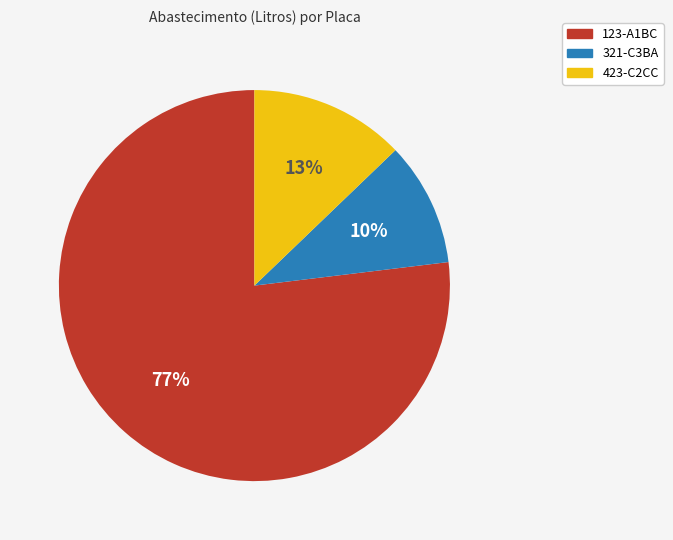

Is there a majority slice in this chart?

Yes